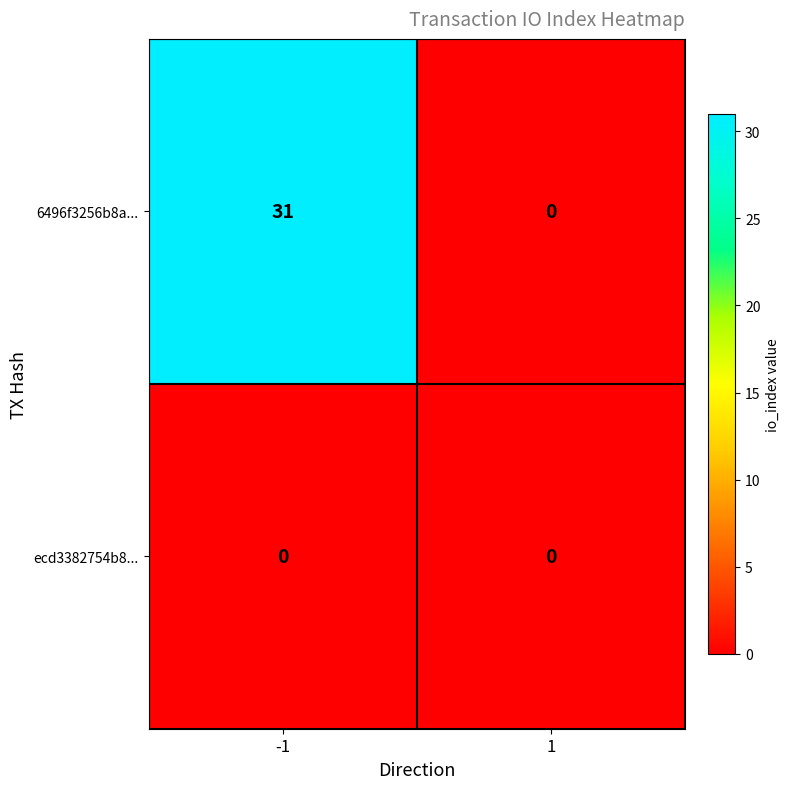

At how many categories does at least one series exceed 23?

1